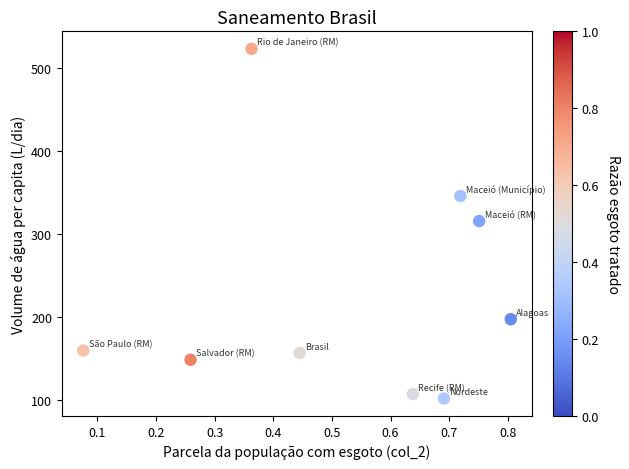

What is the range of X values (max minus min)?

0.7